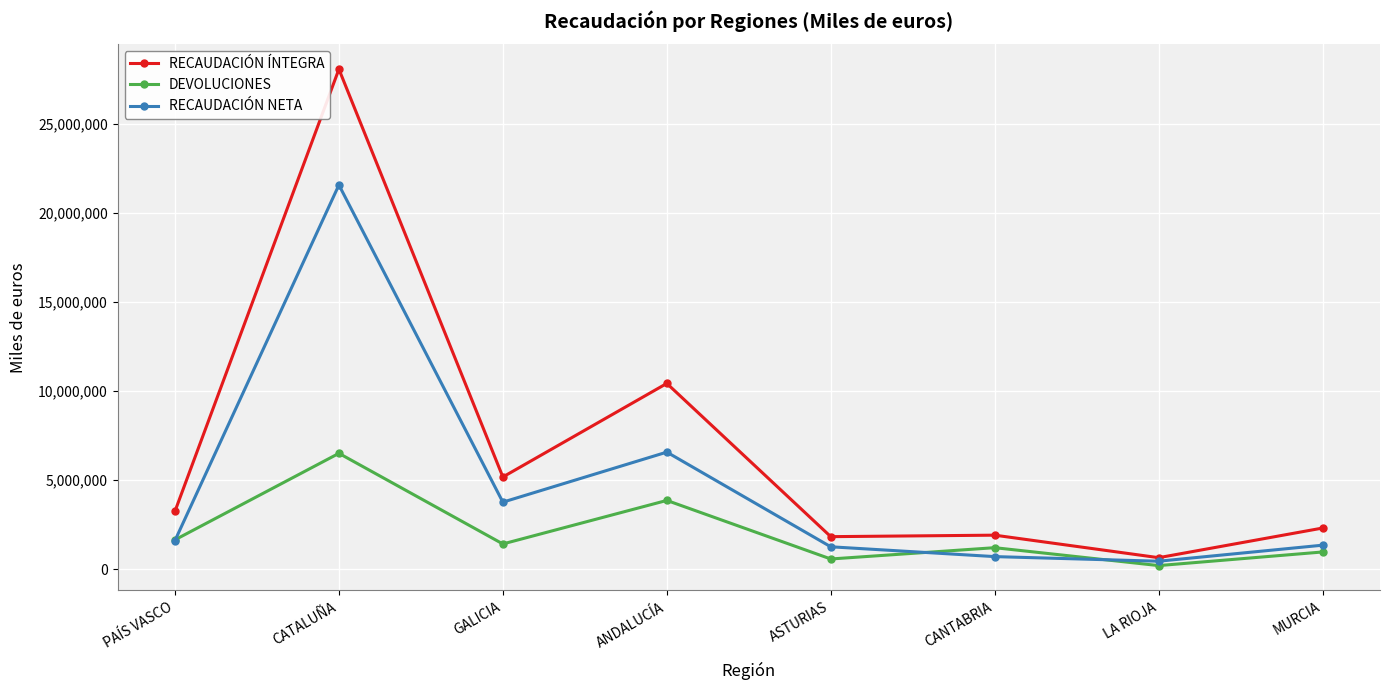

What is the minimum value for DEVOLUCIONES?

198398